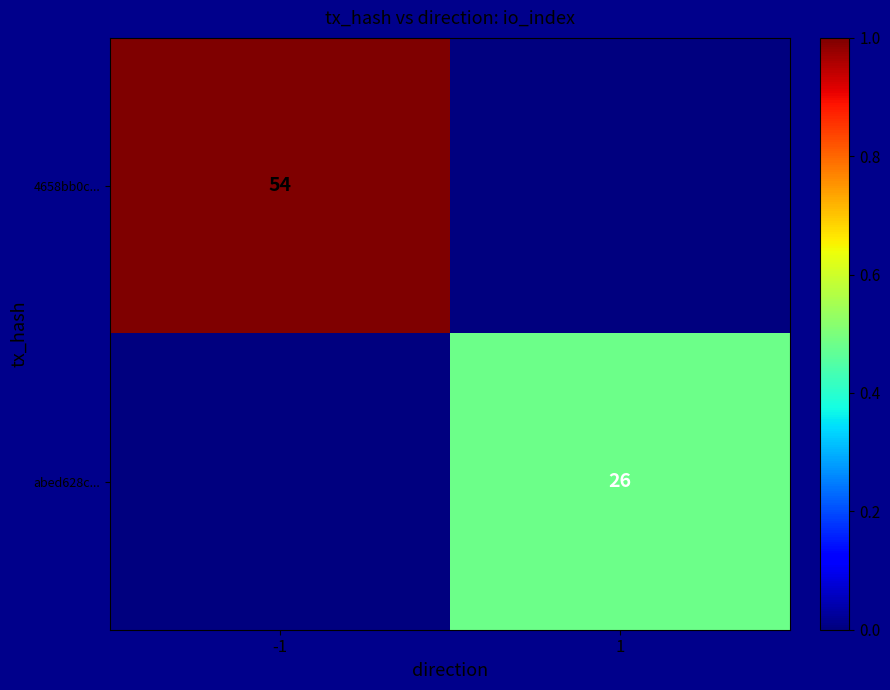

How many series are shown in this chart?

2